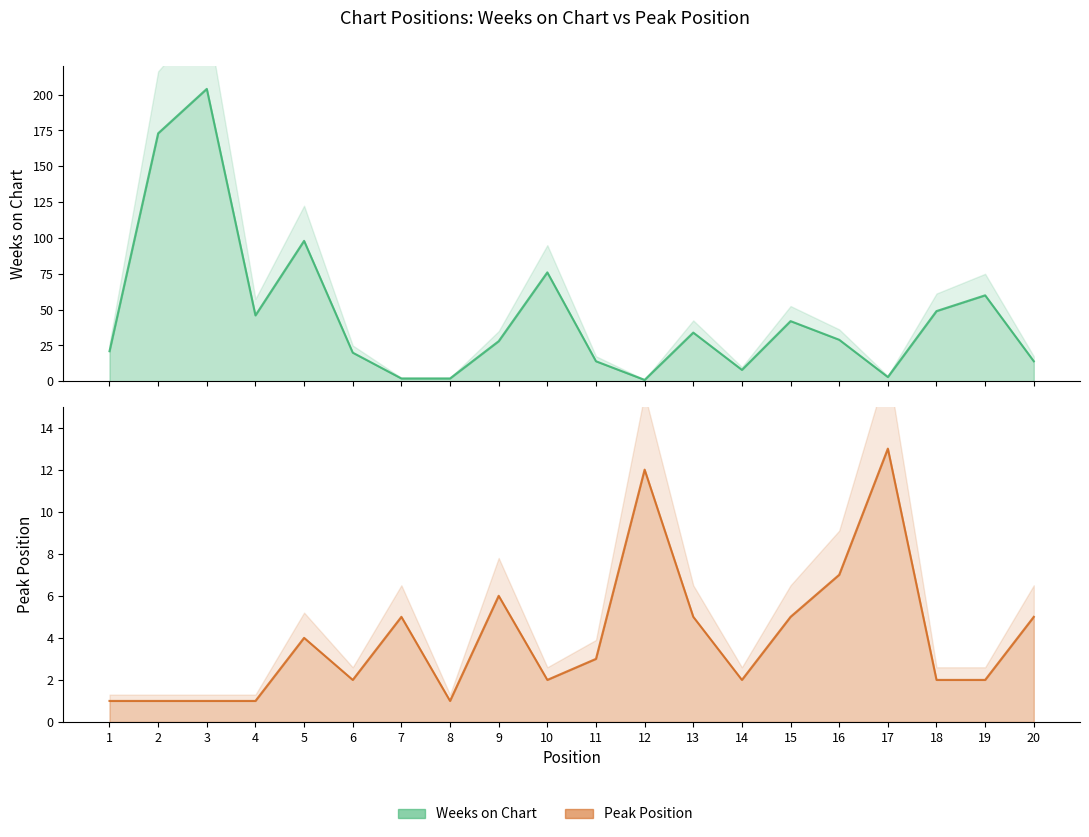

List the series in order of their peak value, highest first.

Weeks on Chart, Peak Position